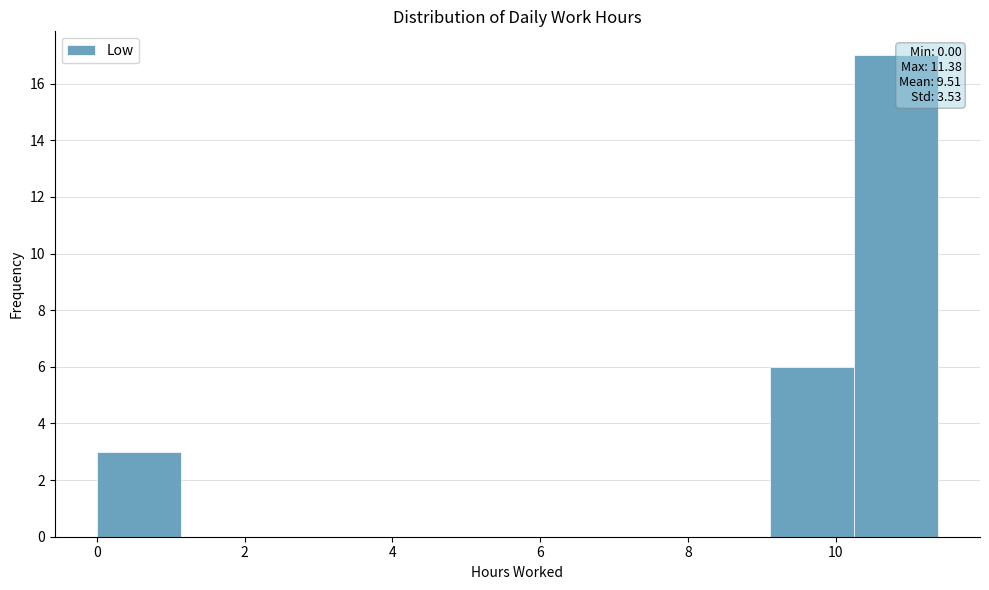

Which range on the x-axis has the tallest bar?

10.2 to 11.4